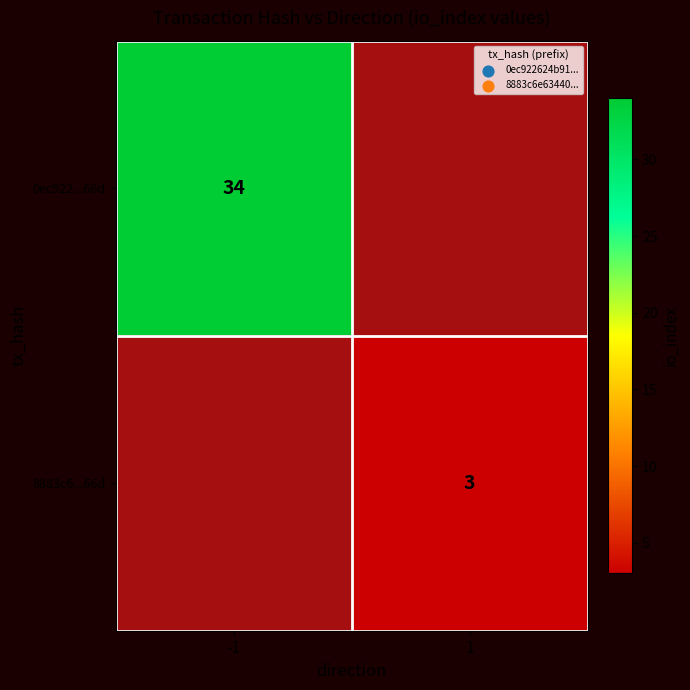

The 8883c6...66d series shows 3 at 1. True or false?

True